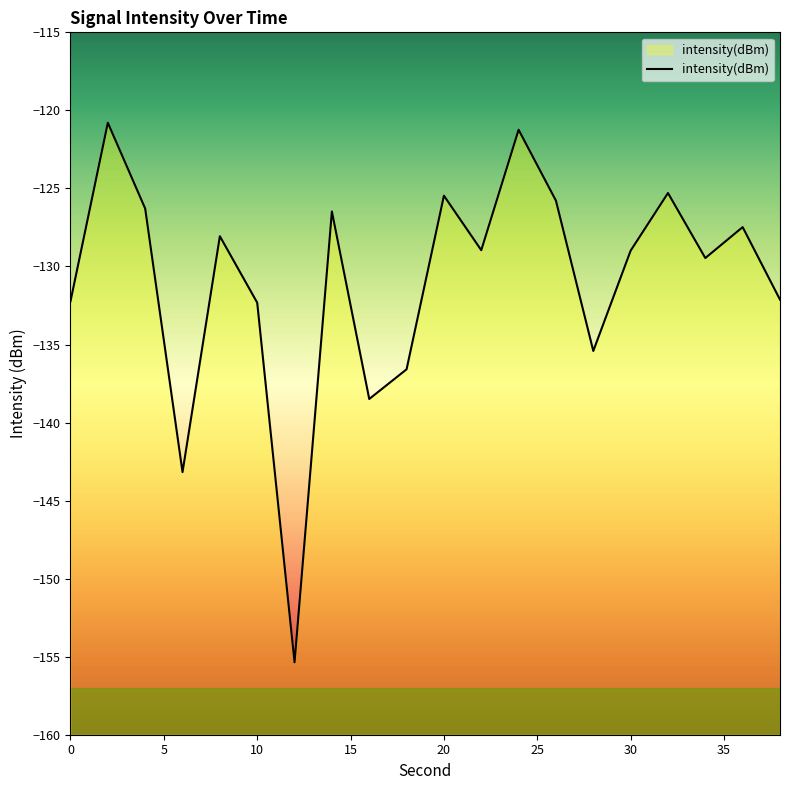

What is the minimum value shown in the chart?

-155.4